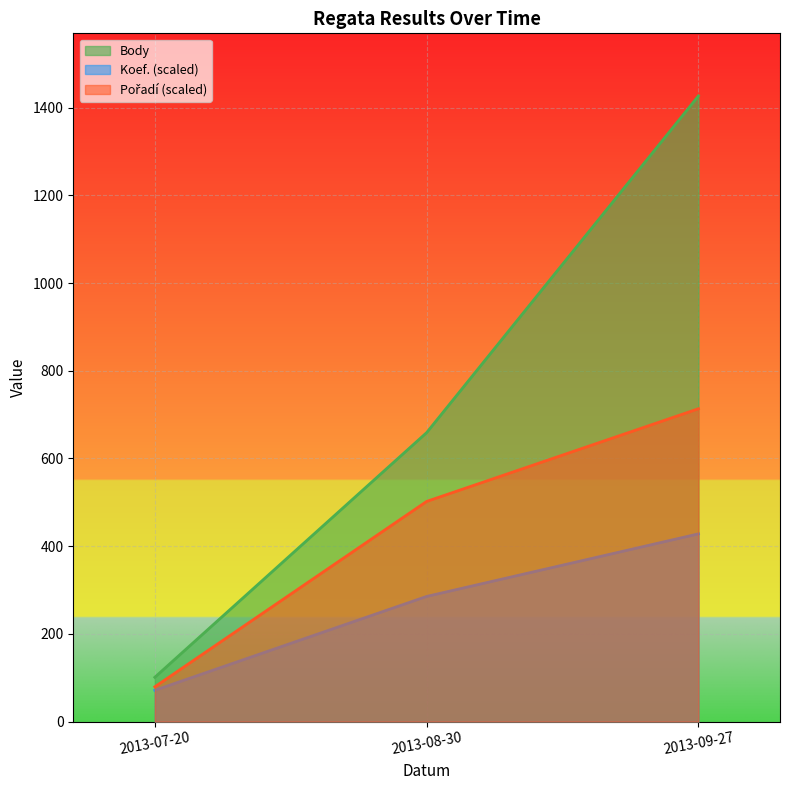

Does the chart display data point markers on the line(s)?

No